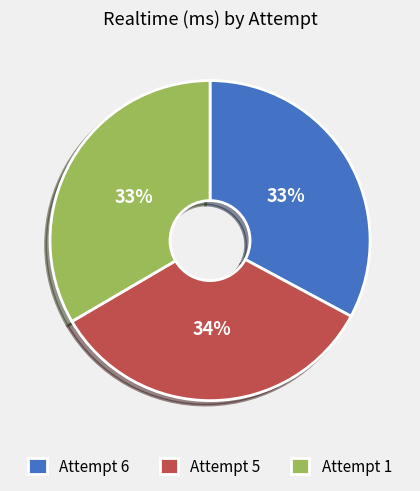

Approximately how many times larger is the value at Attempt 6 compared to Attempt 5?

1.0